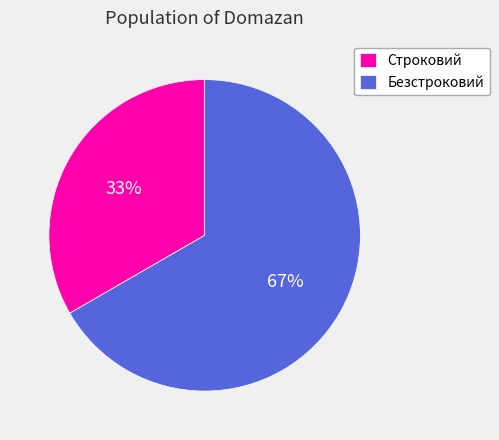

Is the sum of Строковий and Безстроковий greater than half?

Yes